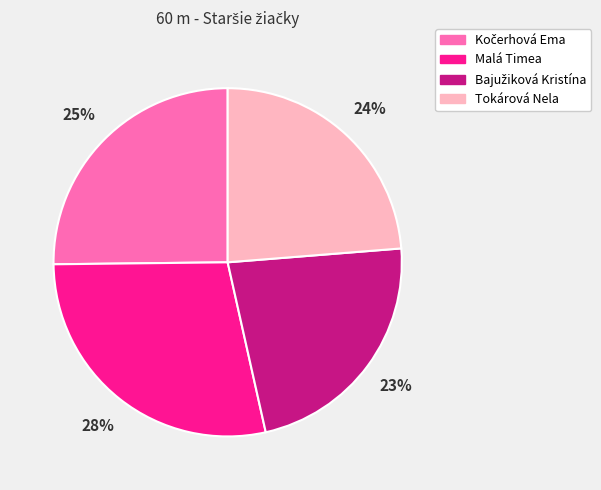

To the nearest percent, what is the average slice percentage?

25%